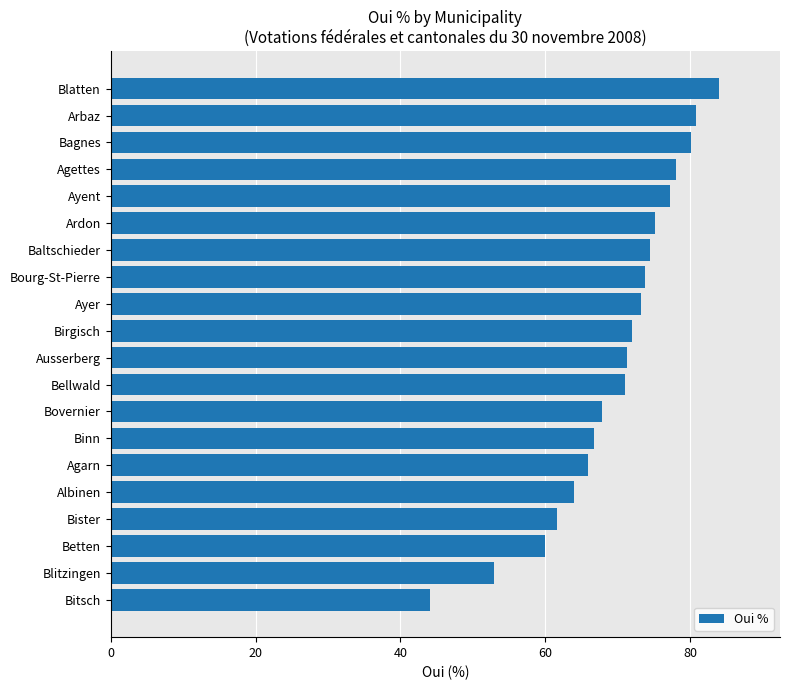

At which category does the chart reach its minimum across all series?

Bitsch